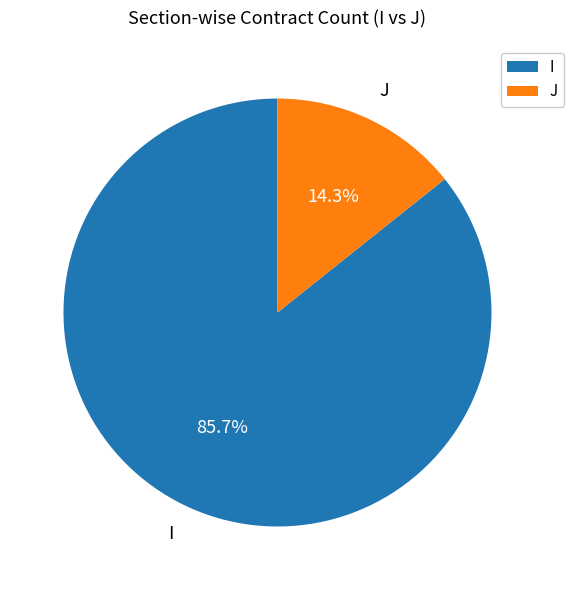

To the nearest percent, what percentage of the pie is J?

14%